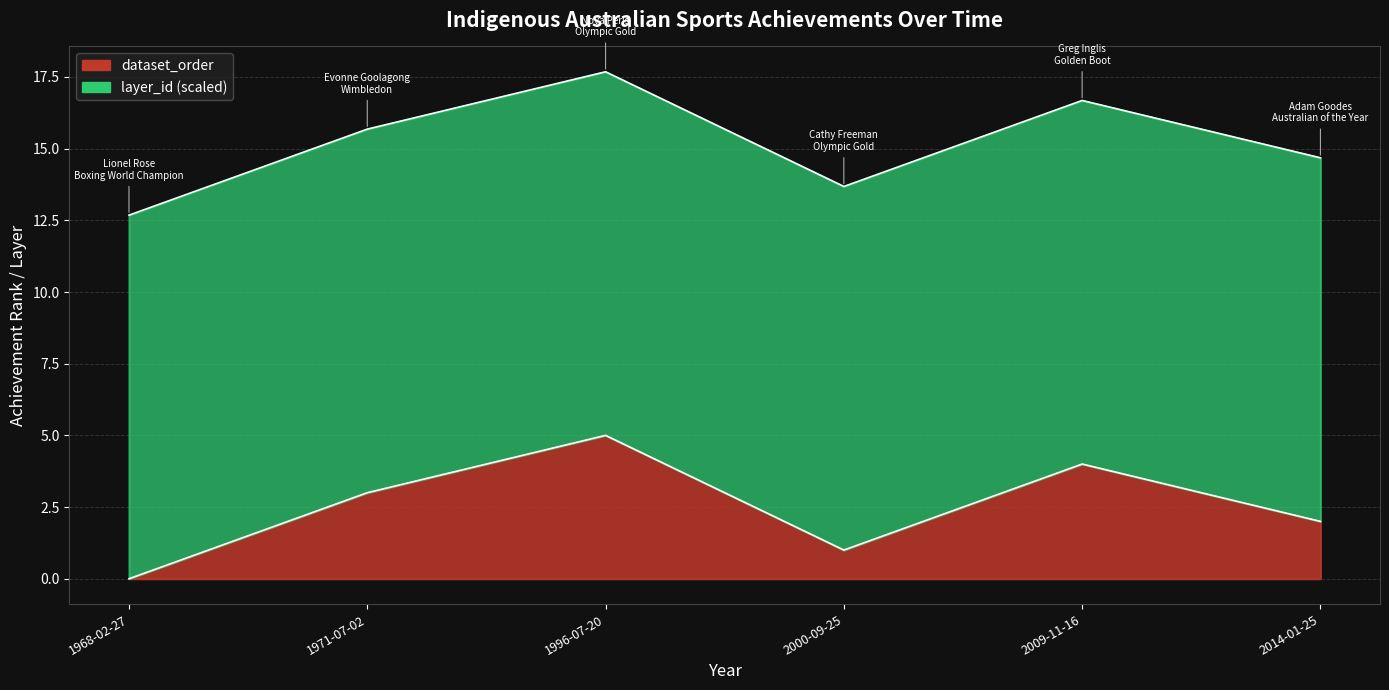

Reading left to right, extract all data points from this chart.

0	3	5	1	4	2